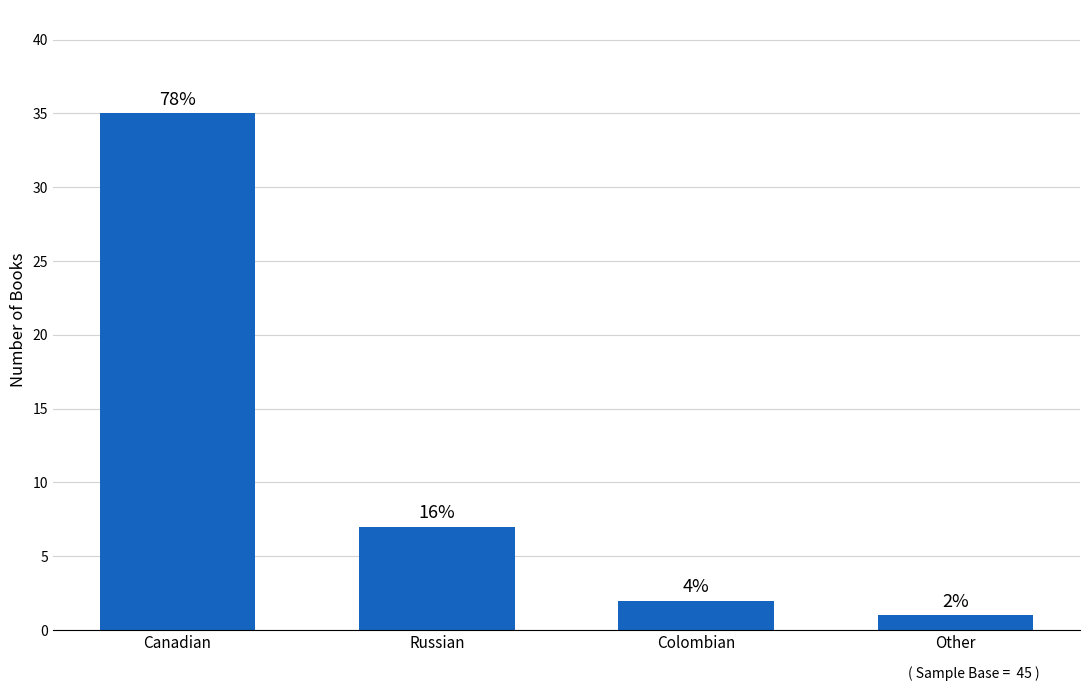

Reading left to right, what are all the values shown in this chart?

Canadian=35	Russian=7	Colombian=2	Other=1